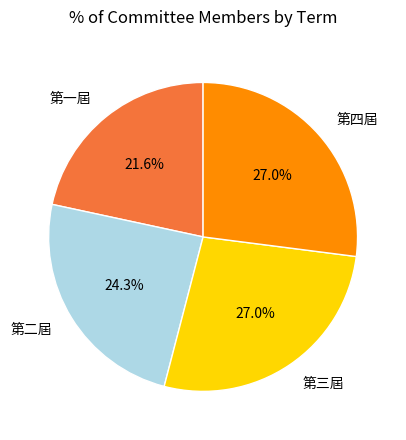

Does 第四屆 represent more than half of the total?

No